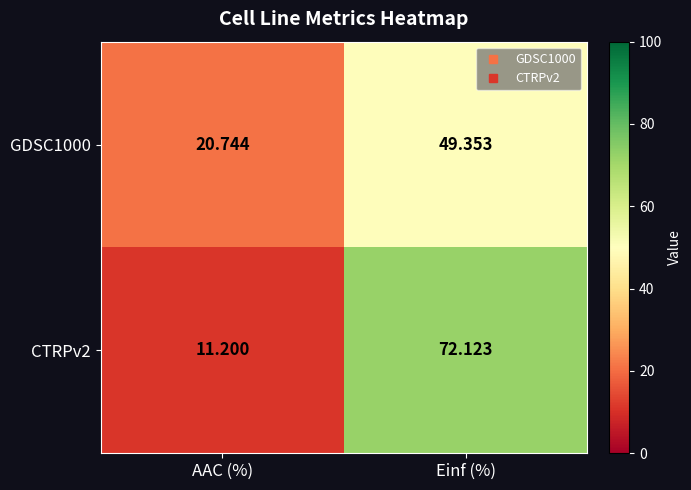

Rank the series by their average value, from lowest to highest.

GDSC1000, CTRPv2